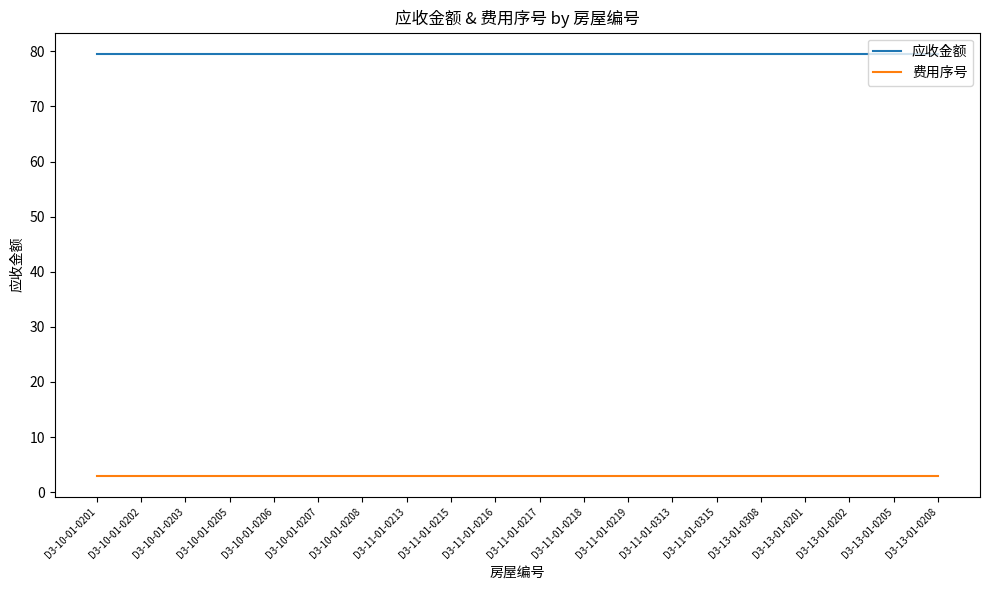

What is the highest value of the 应收金额 series?

79.6